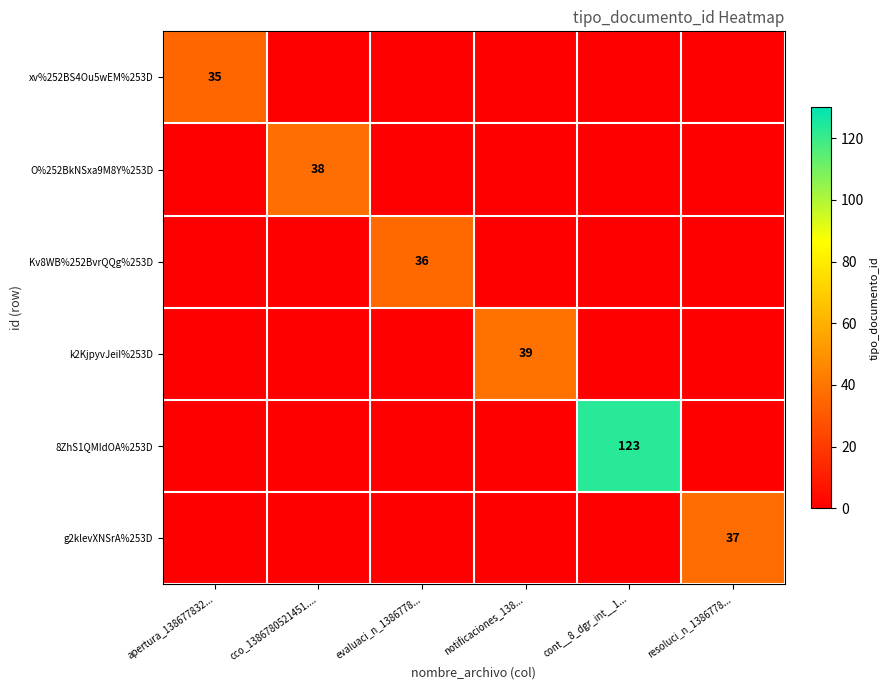

What is the difference between the maximum and second lowest values in the O%252BkNSxa9M8Y%253D series?

38